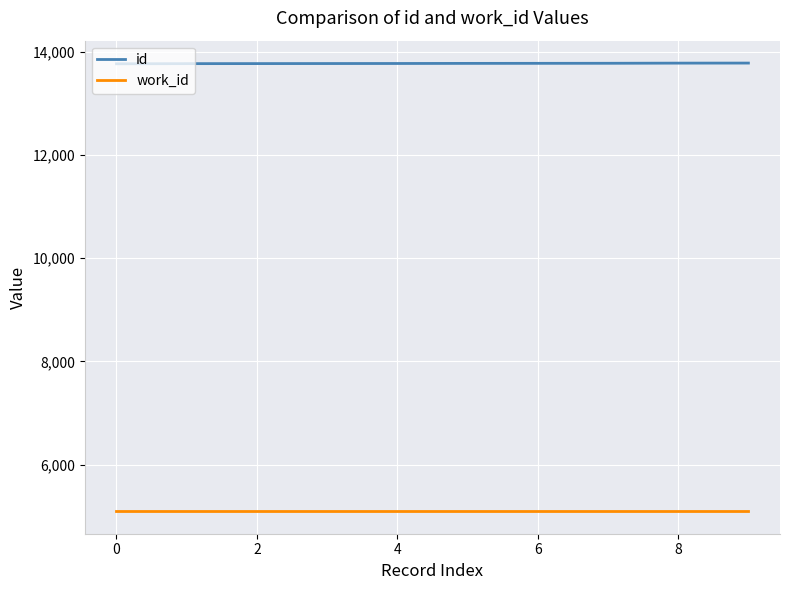

What is the minimum value shown in the chart?

5094